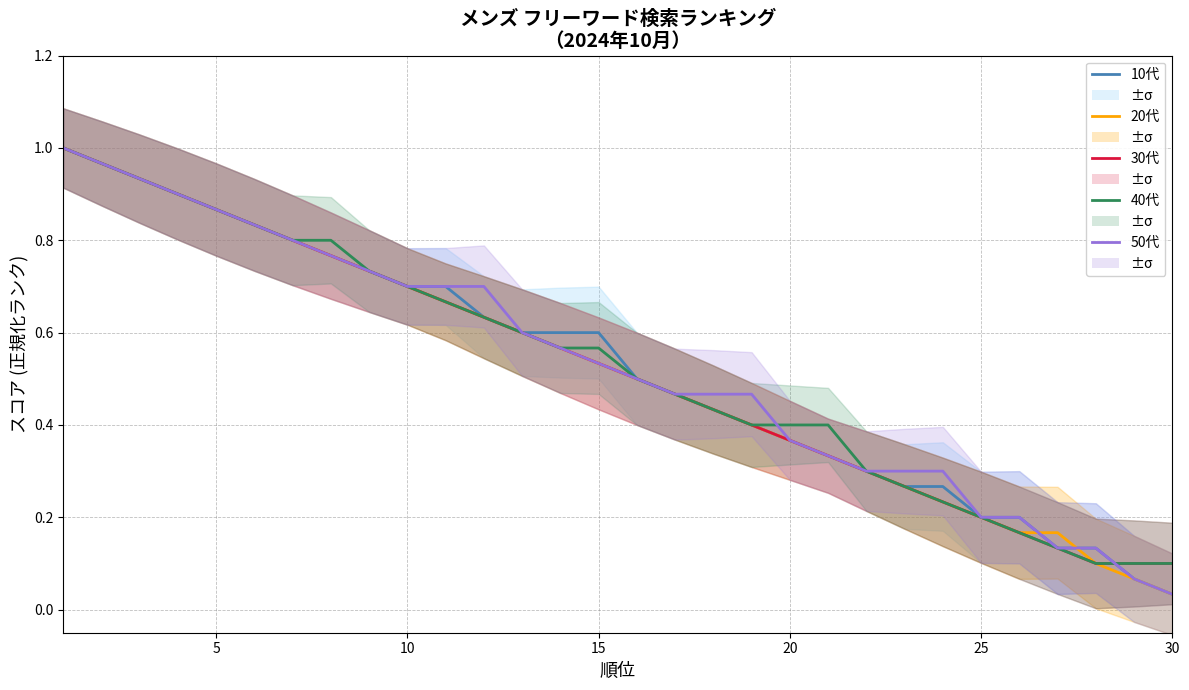

Reading right to left, what are all the values shown in this chart?

10代: 0.0	0.1	0.1	0.1	0.2	0.2	0.3	0.3	0.3	0.3	0.4	0.4	0.4	0.5	0.5	0.6	0.6	0.6	0.6	0.7	0.7	0.7	0.8	0.8	0.8	0.9	0.9	0.9	1.0	1.0
20代: 0.0	0.1	0.1	0.2	0.2	0.2	0.2	0.3	0.3	0.3	0.4	0.4	0.4	0.5	0.5	0.5	0.6	0.6	0.6	0.7	0.7	0.7	0.8	0.8	0.8	0.9	0.9	0.9	1.0	1.0
30代: 0.1	0.1	0.1	0.1	0.2	0.2	0.2	0.3	0.3	0.3	0.4	0.4	0.4	0.5	0.5	0.5	0.6	0.6	0.6	0.7	0.7	0.7	0.8	0.8	0.8	0.9	0.9	0.9	1.0	1.0
40代: 0.1	0.1	0.1	0.1	0.2	0.2	0.2	0.3	0.3	0.4	0.4	0.4	0.4	0.5	0.5	0.6	0.6	0.6	0.6	0.7	0.7	0.7	0.8	0.8	0.8	0.9	0.9	0.9	1.0	1.0
50代: 0.0	0.1	0.1	0.1	0.2	0.2	0.3	0.3	0.3	0.3	0.4	0.5	0.5	0.5	0.5	0.5	0.6	0.6	0.7	0.7	0.7	0.7	0.8	0.8	0.8	0.9	0.9	0.9	1.0	1.0